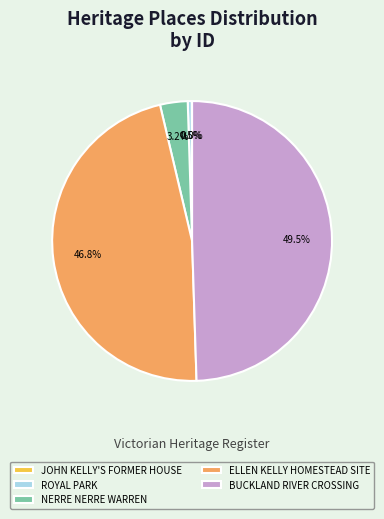

What is the largest slice in the pie chart?

BUCKLAND RIVER CROSSING